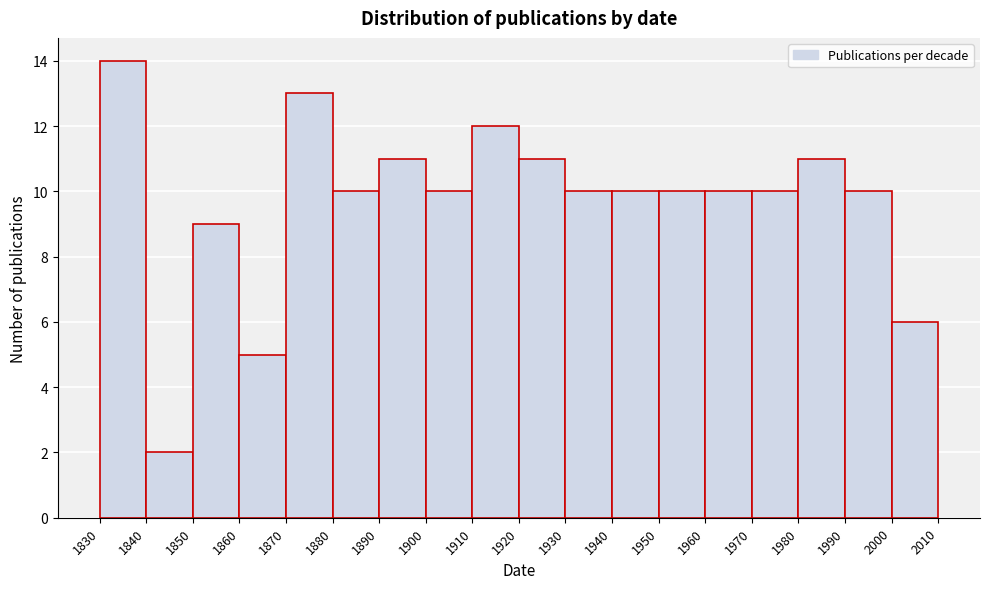

Reading left to right, list every bar in this chart as the range it spans on the x-axis followed by its height. The values are not printed on the chart, so give them approximately, as read against the axis.

1830 to 1840: 14
1840 to 1850: 2
1850 to 1860: 9
1860 to 1870: 5
1870 to 1880: 13
1880 to 1890: 10
1890 to 1900: 11
1900 to 1910: 10
1910 to 1920: 12
1920 to 1930: 11
1930 to 1940: 10
1940 to 1950: 10
1950 to 1960: 10
1960 to 1970: 10
1970 to 1980: 10
1980 to 1990: 11
1990 to 2000: 10
2000 to 2010: 6